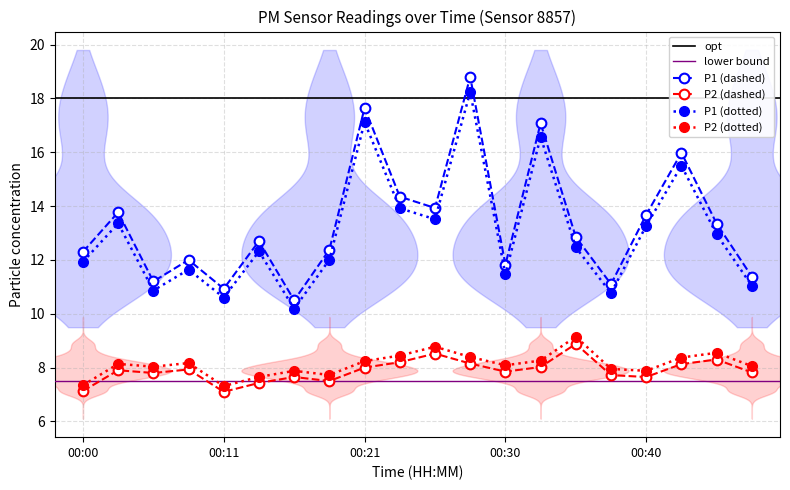

Rank the categories by P2 value from highest to lowest.

00:35, 00:25, 00:45, 00:23, 00:28, 00:43, 00:33, 00:21, 00:08, 00:03, 00:30, 00:48, 00:06, 00:38, 00:16, 00:40, 00:18, 00:13, 00:00, 00:11